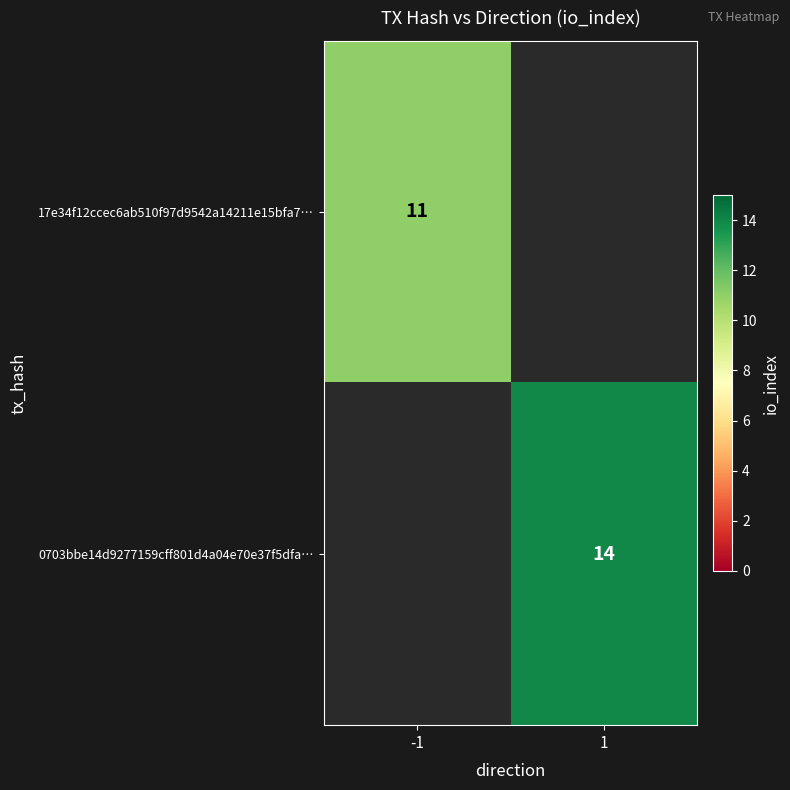

Is it true that 17e34f12ccec6ab510f97d9542a14211e15bfa7… equals 17 at -1?

False